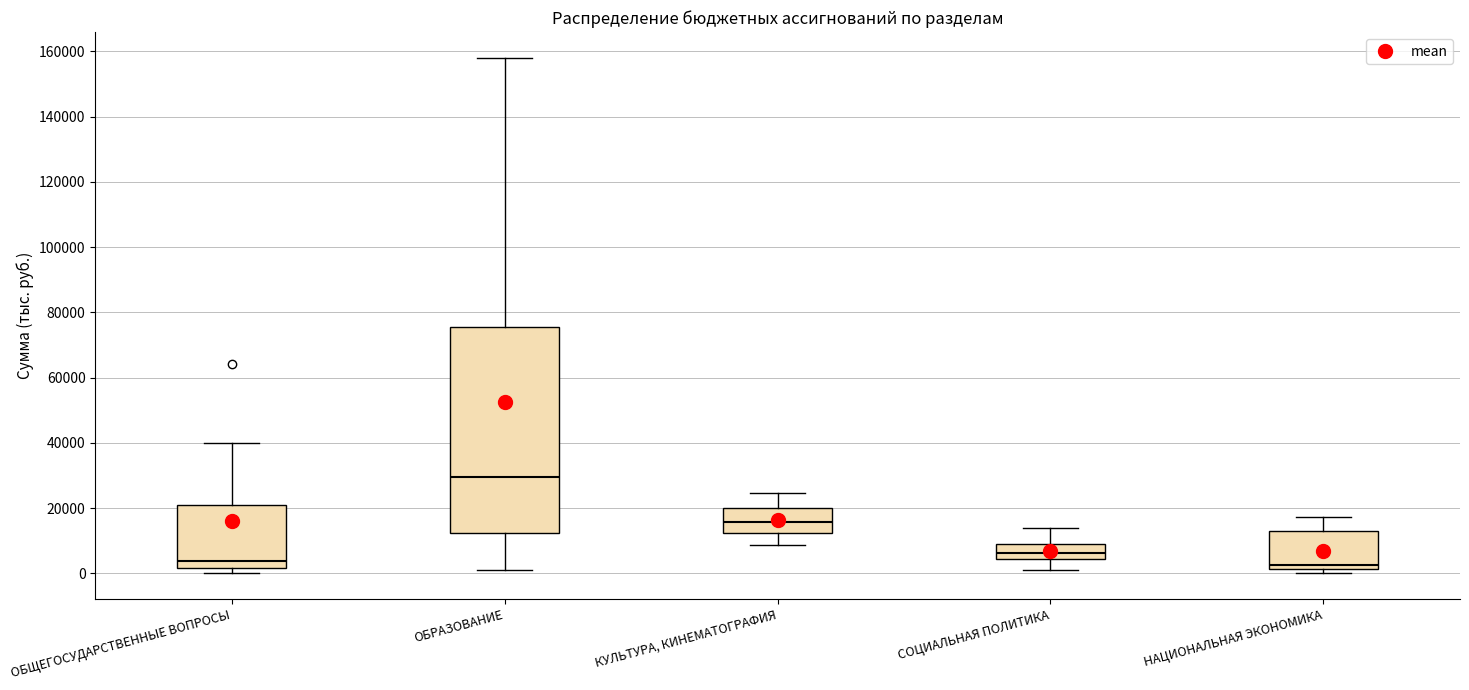

Which box has the highest median line?

ОБРАЗОВАНИЕ